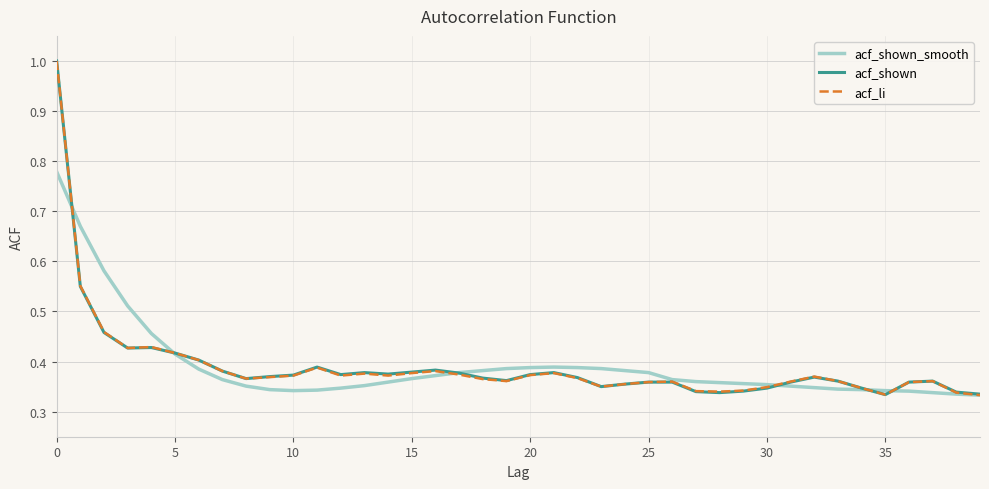

What is the maximum value for acf_shown?

1.0